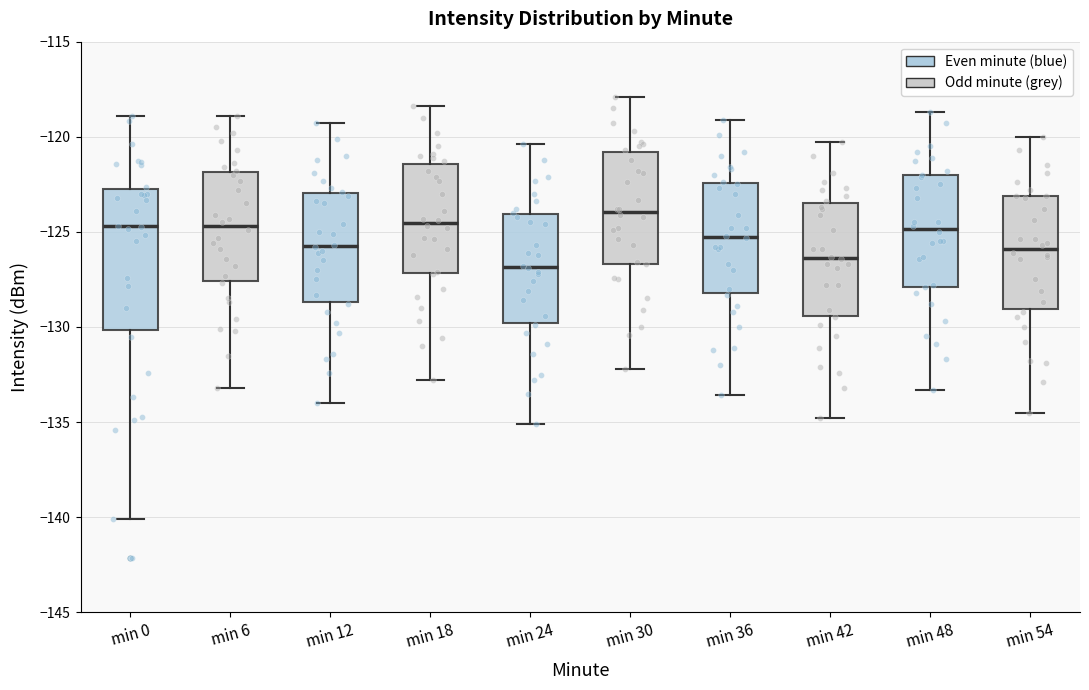

Which box has the highest median line?

min 30